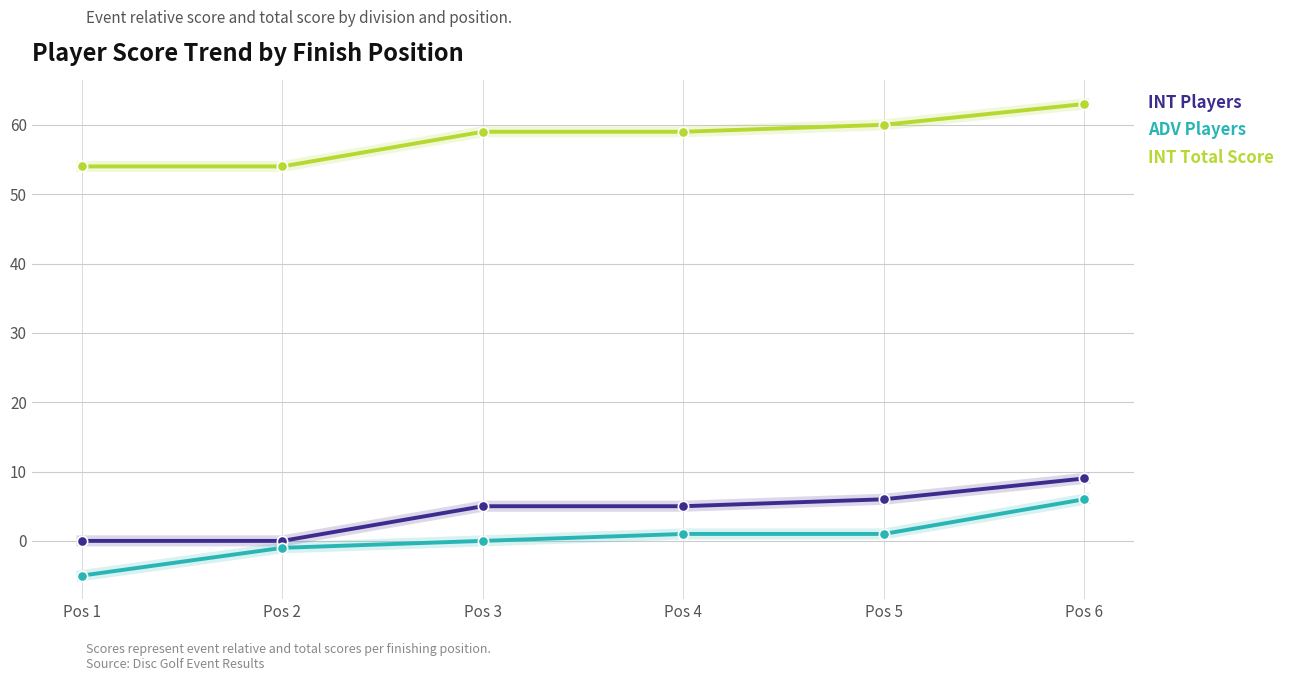

At which category is the sum across all series the highest?

Pos 6